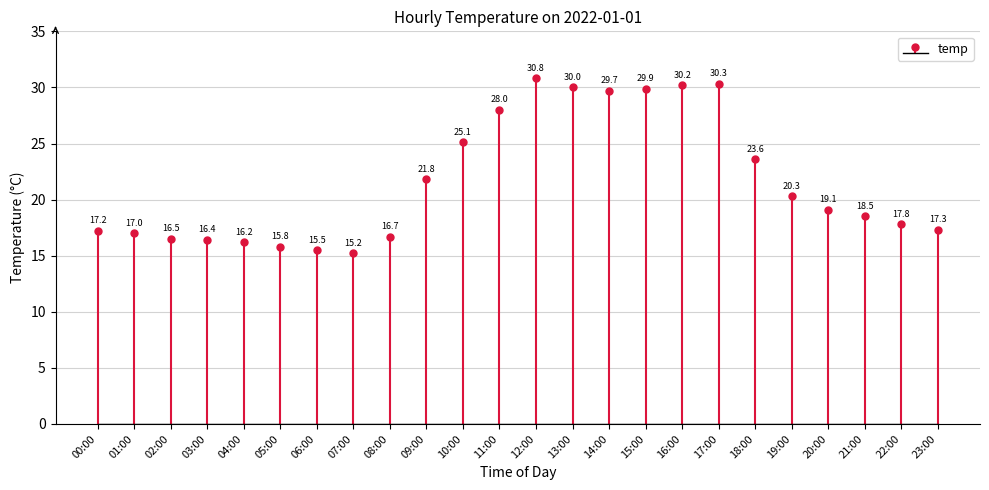

At which label is the value closest to 23?

18:00